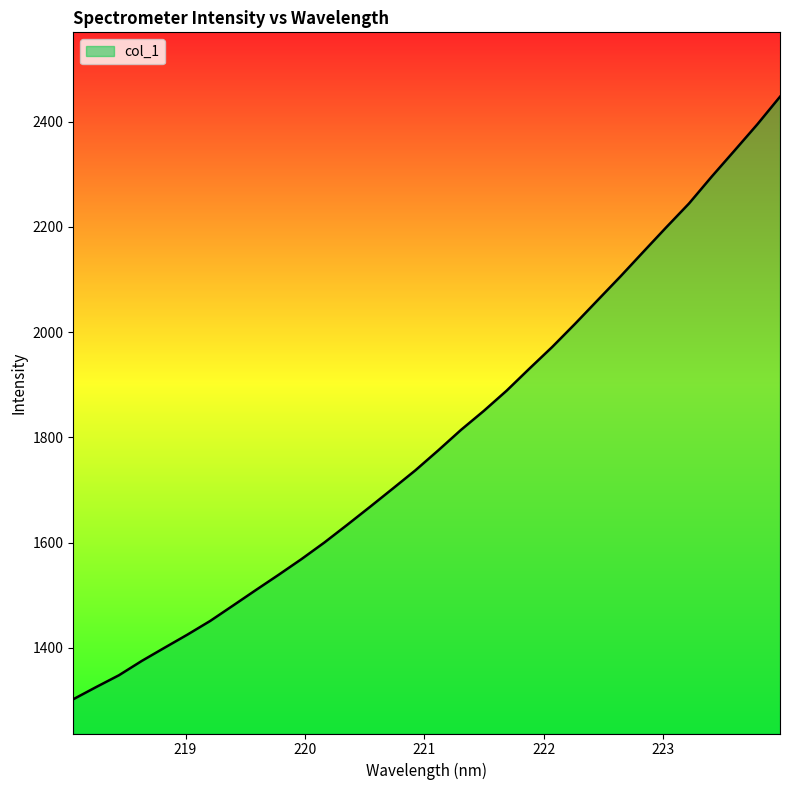

What is the difference between the maximum and minimum values?

1145.0